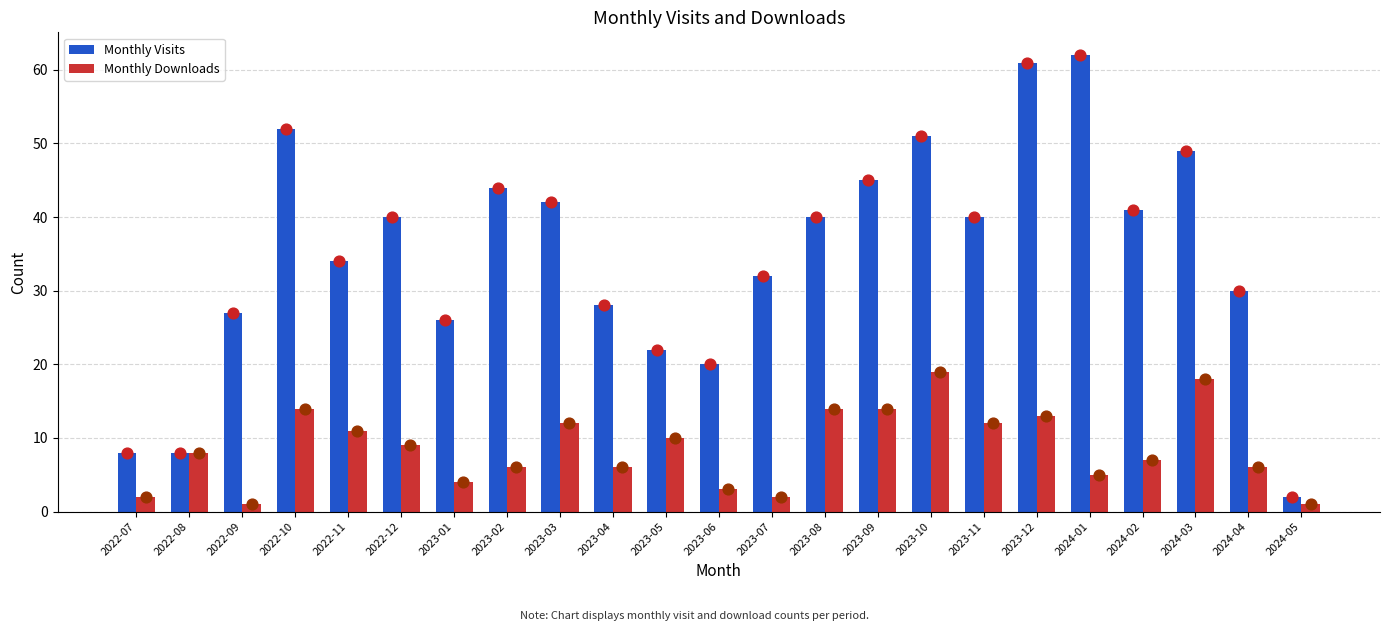

At which category is the sum across all series the highest?

2023-12